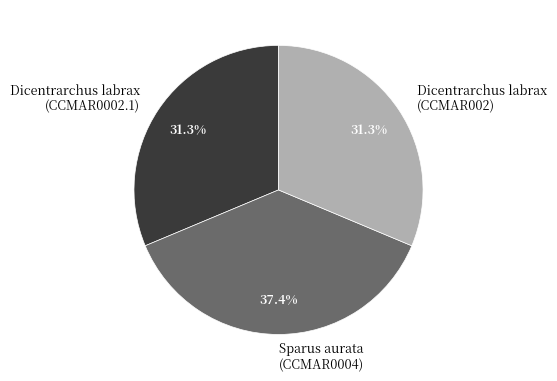

Which category has the biggest portion of the pie?

Sparus aurata (CCMAR0004)